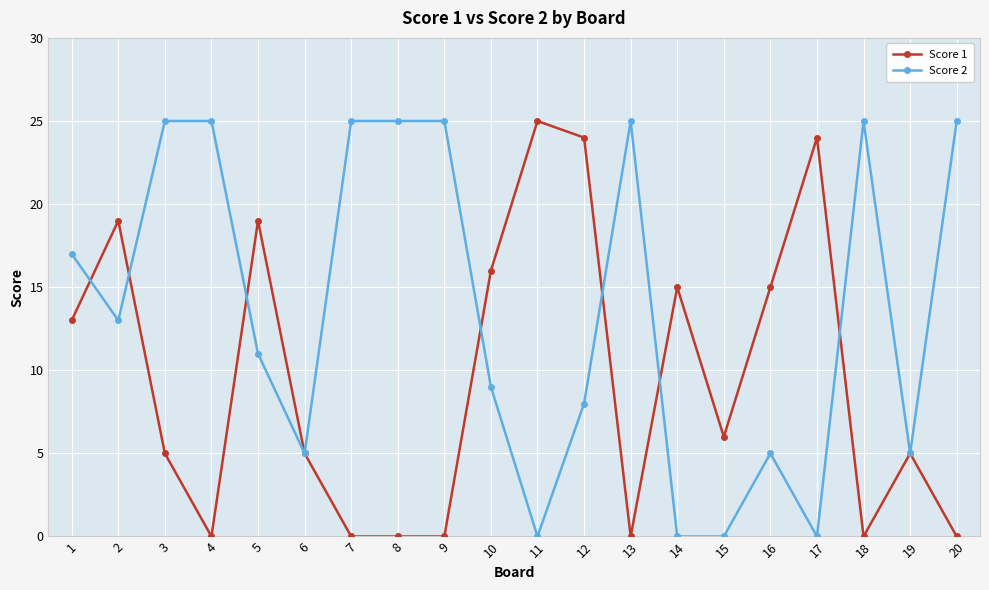

Is it true that Score 2 equals 0 at 14?

True